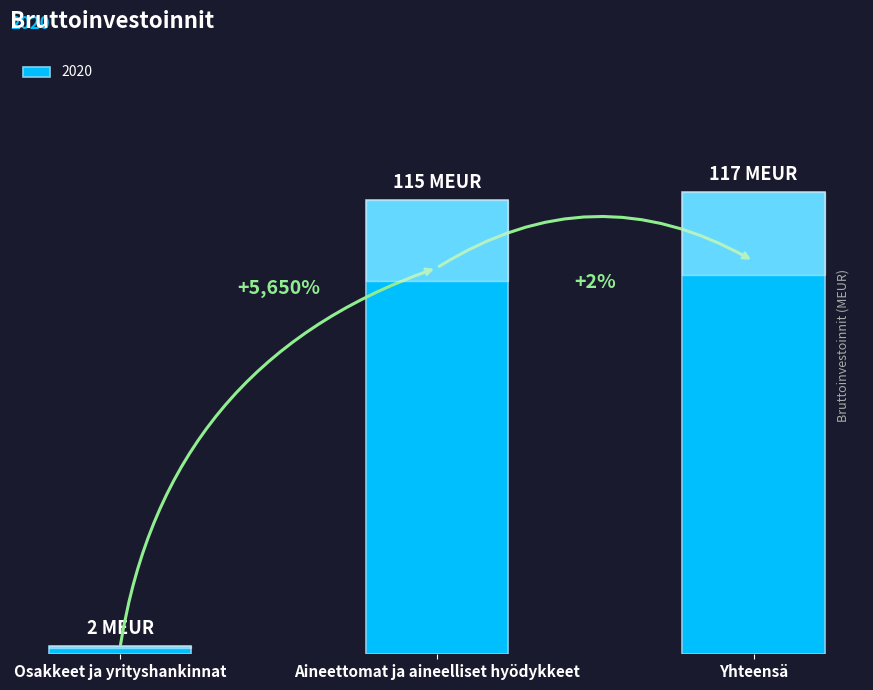

List the labels in order of value, smallest first.

Osakkeet ja yrityshankinnat, Aineettomat ja aineelliset hyödykkeet, Yhteensä